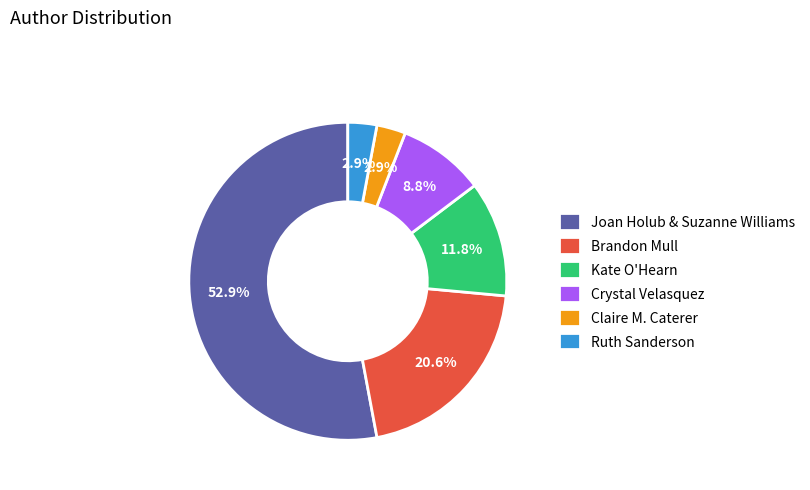

Do Claire M. Caterer and Joan Holub & Suzanne Williams together represent more than half of the pie?

Yes